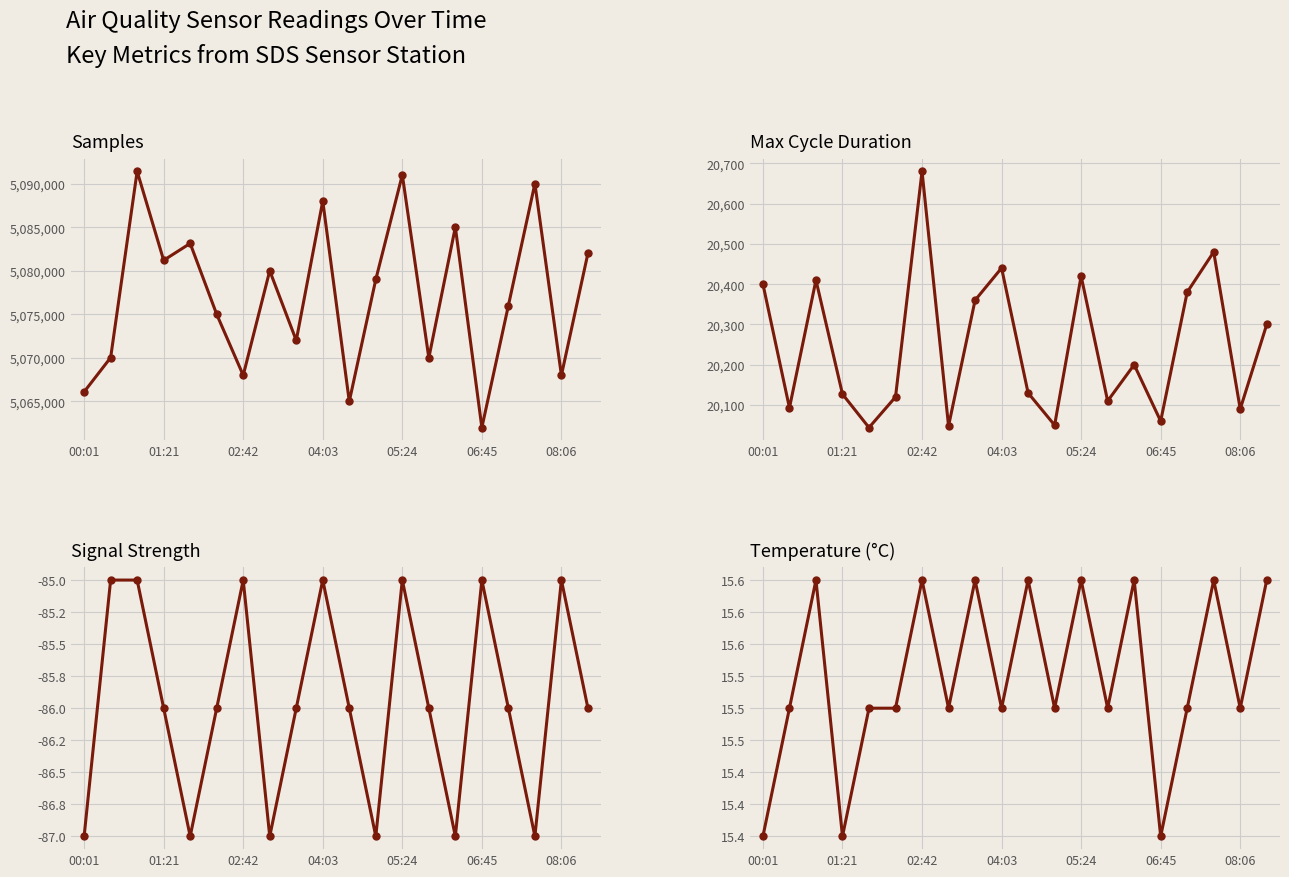

What is the sum of the Signal values at 17 and 16?

-173.0